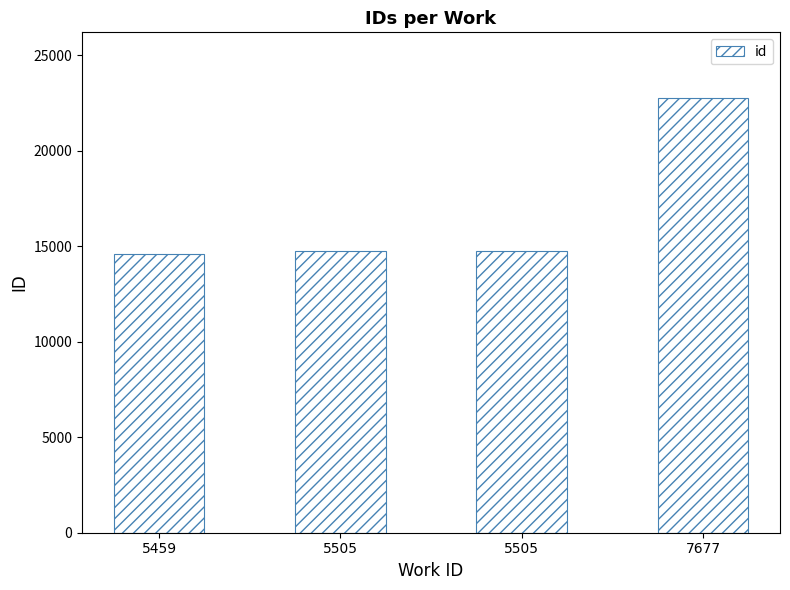

Count the number of data series in this chart.

1